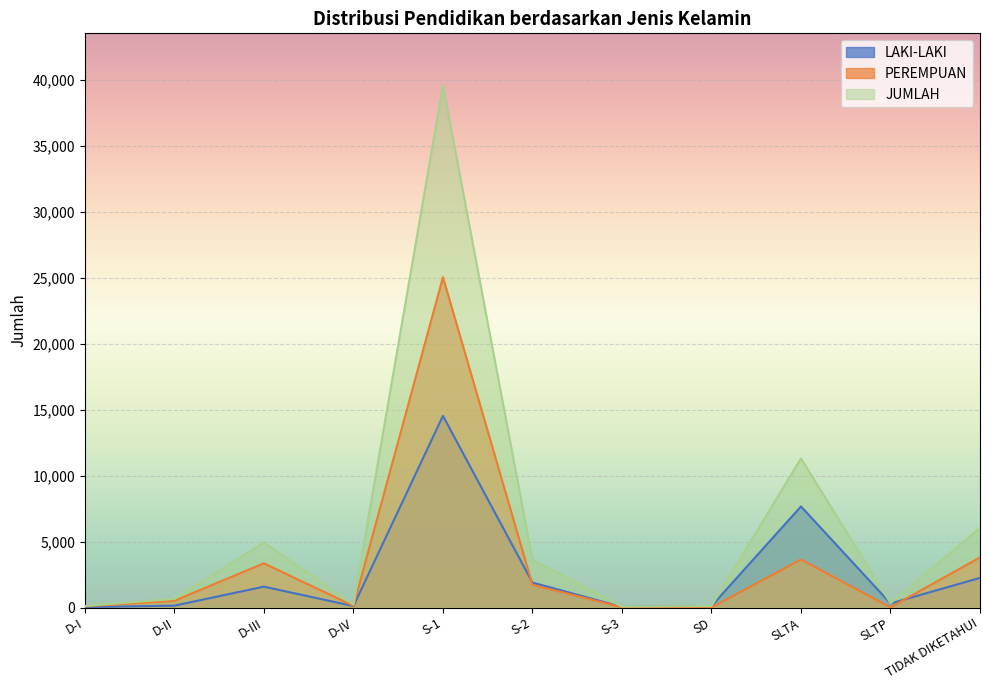

True or false: LAKI-LAKI and JUMLAH intersect in this chart.

False